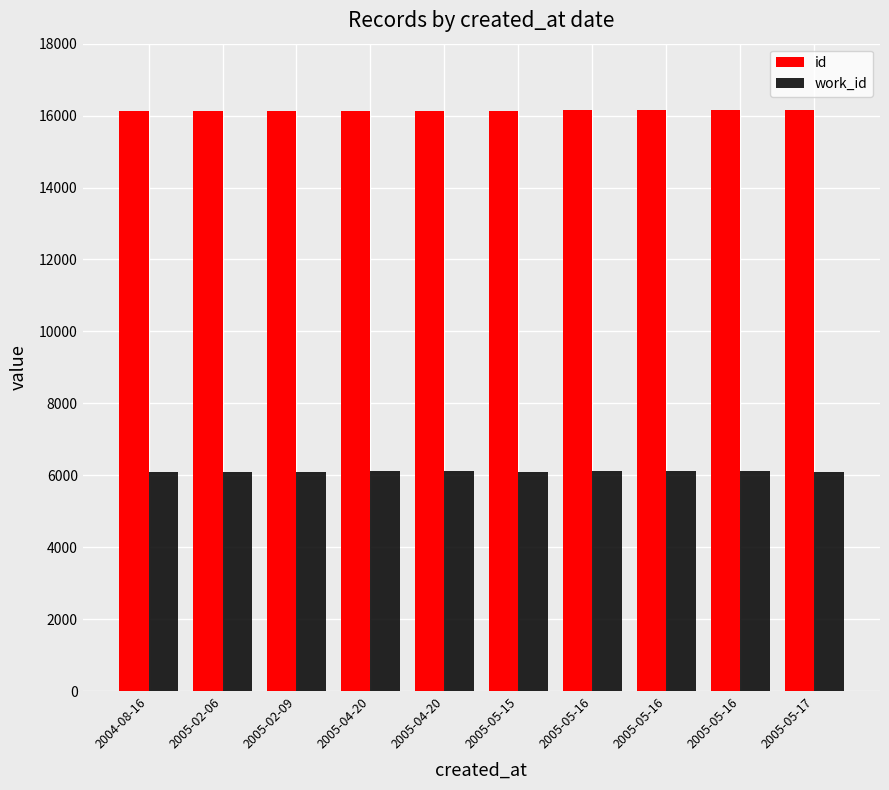

How many series are shown in this chart?

2